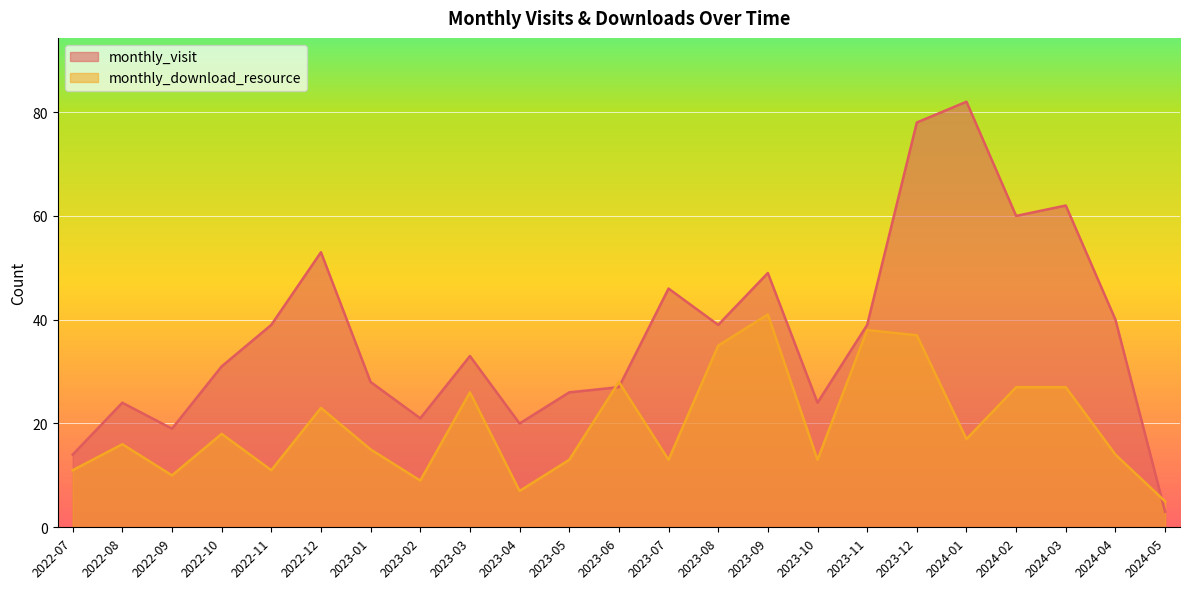

What is the value of the monthly_visit point at the 6th from the left?

53